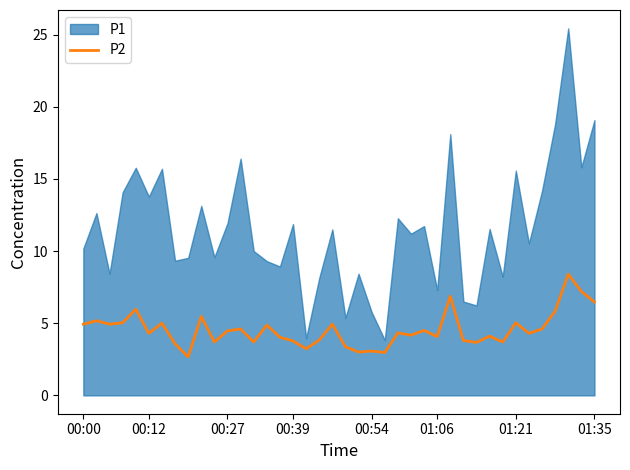

True or false: P2 has a value of 6.5 at 01:35.

True